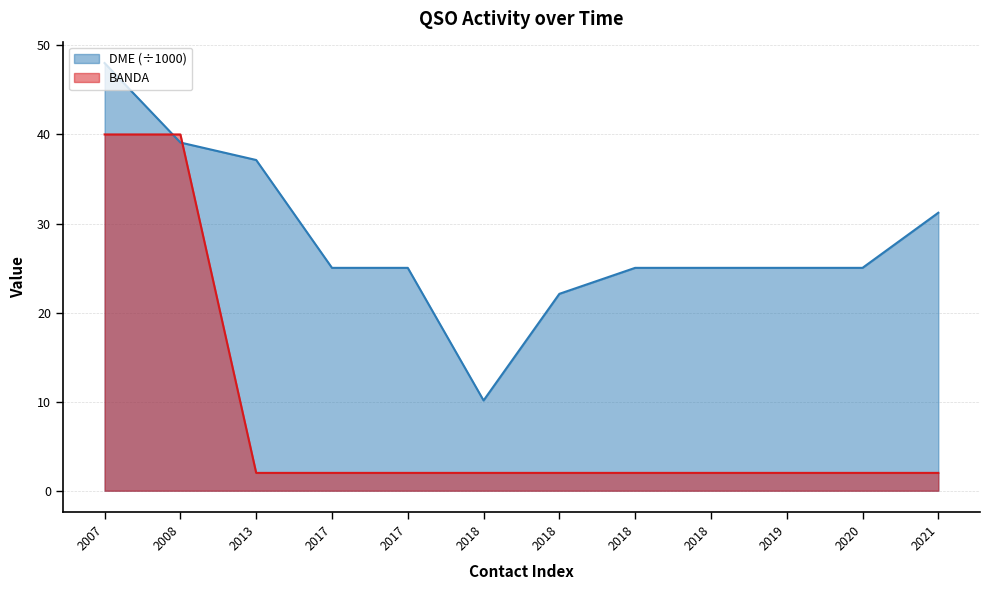

What is the value of the BANDA point at the 9th from the left?

2.0